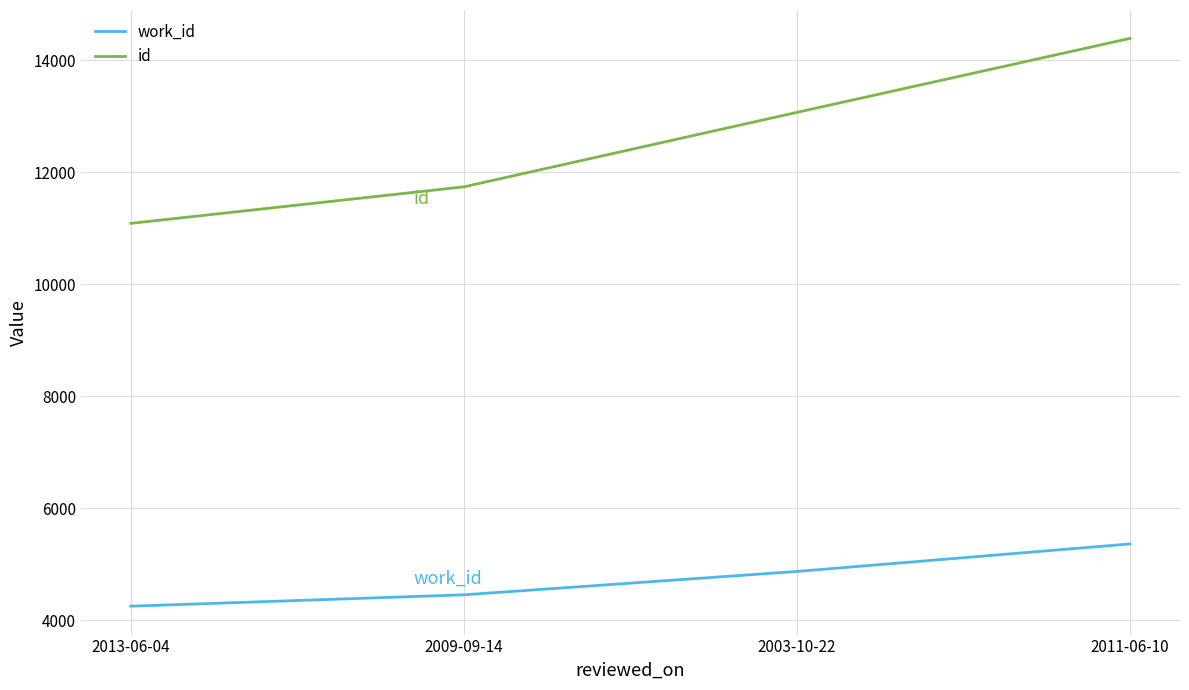

What is the spread (max minus min) of values at 2011-06-10?

9022